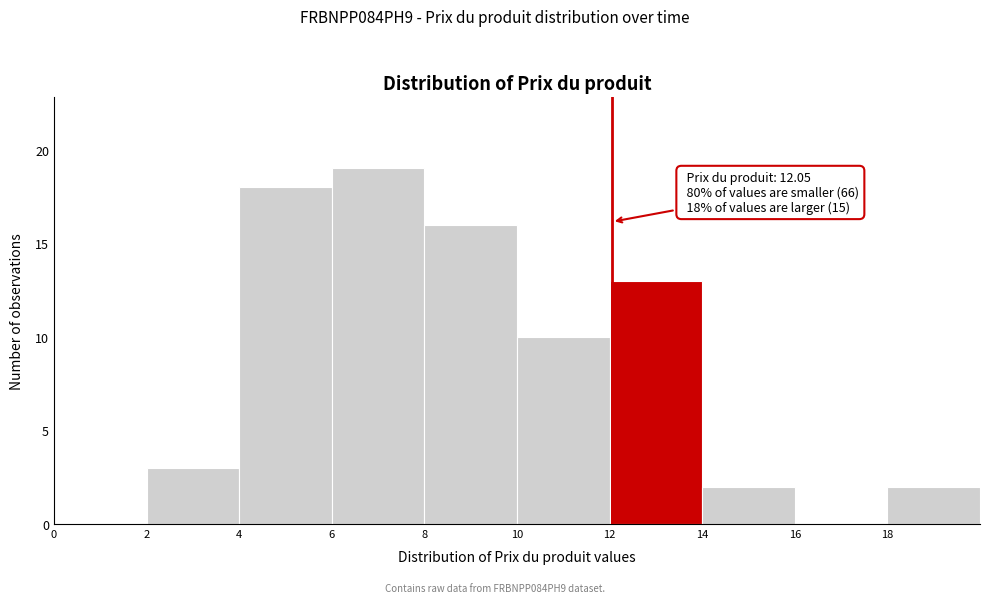

Over which range of the x-axis is the bar tallest?

6 to 8